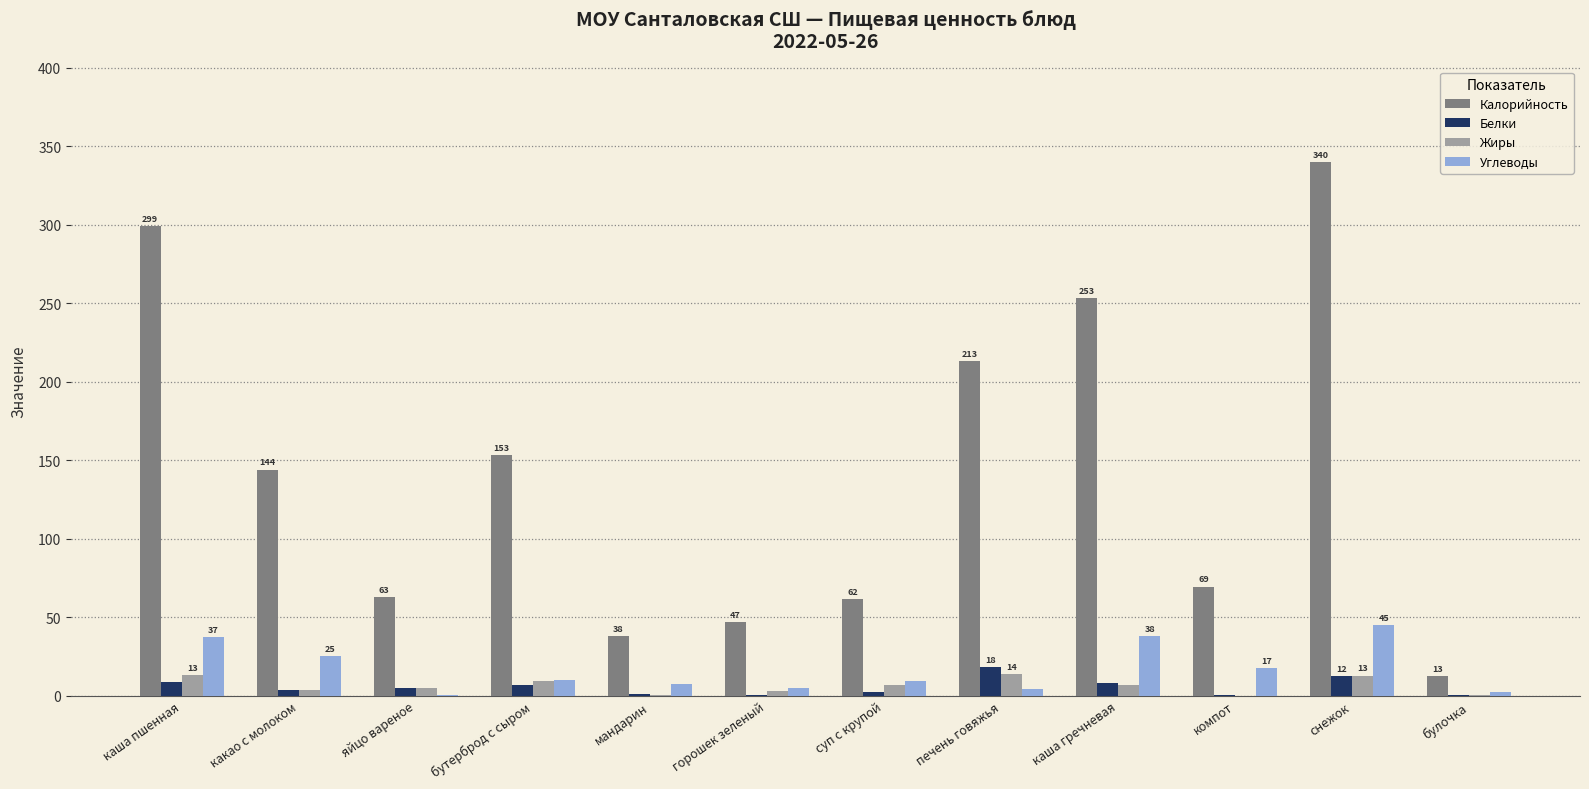

Are the bars grouped side by side (vs. stacked)?

Yes